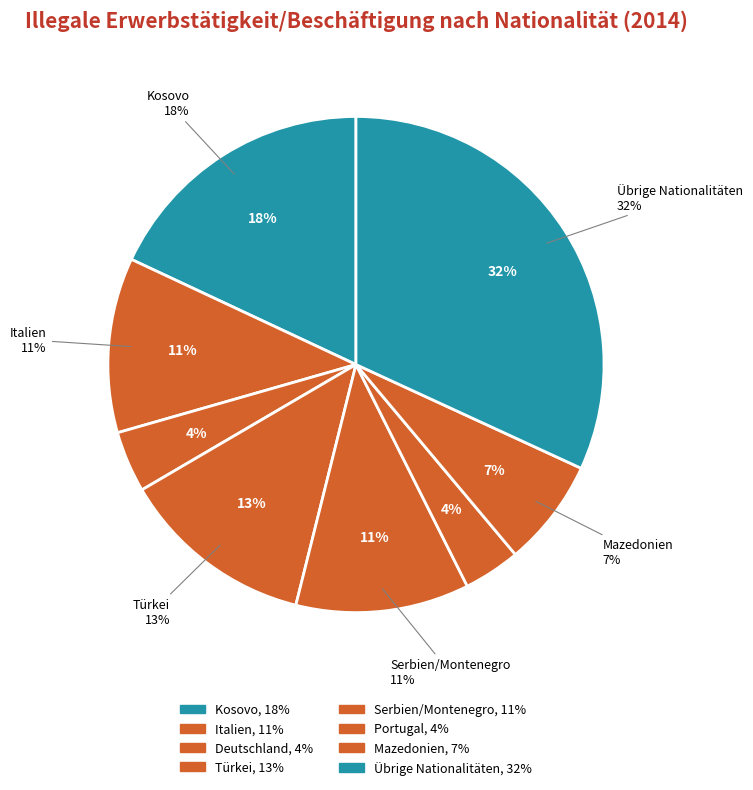

Does Kosovo account for over 50% of the chart?

No